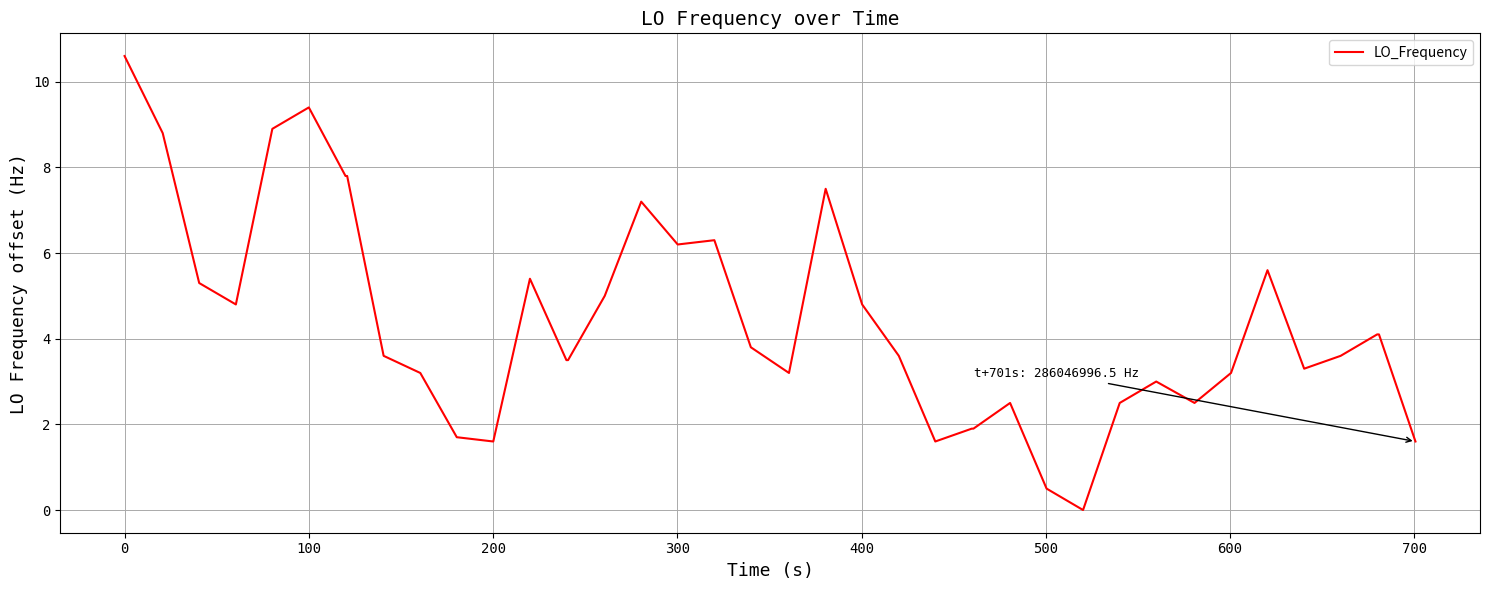

What is the difference between the maximum and minimum values?

10.6